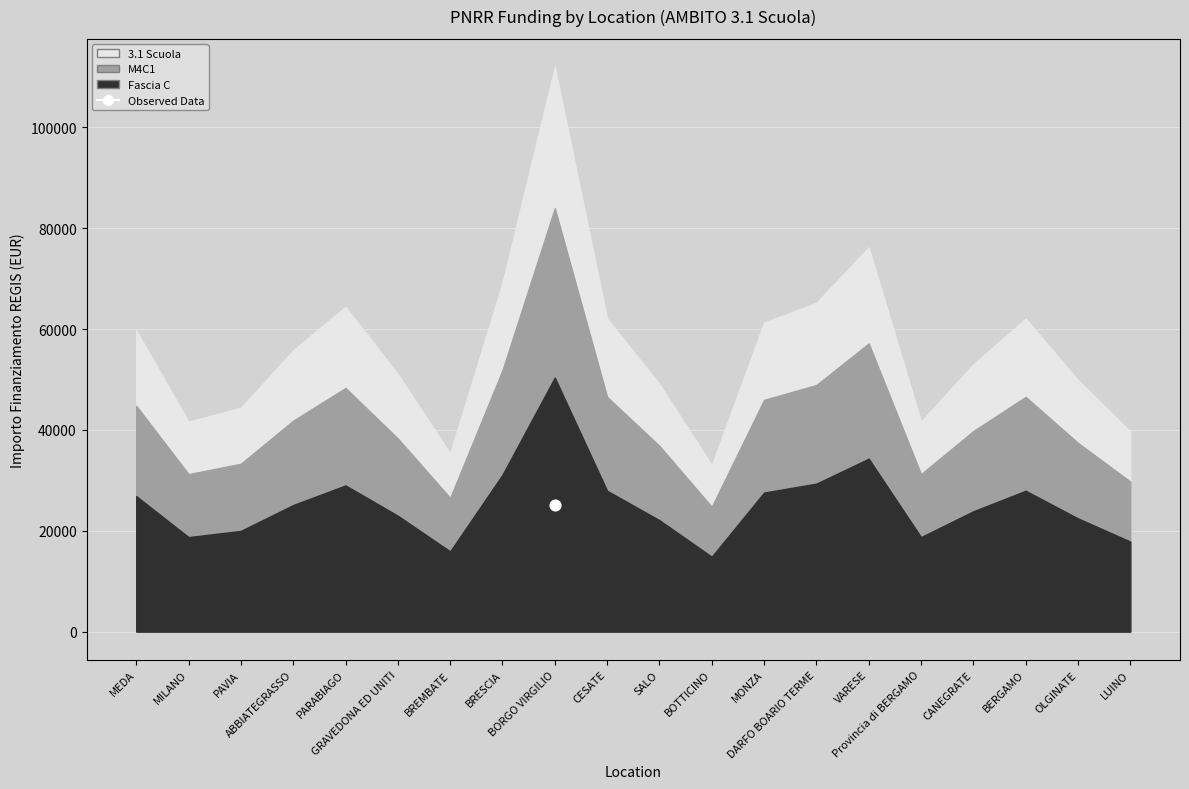

Is the value of M4C1 at PAVIA greater than the value of Fascia C at MILANO?

Yes